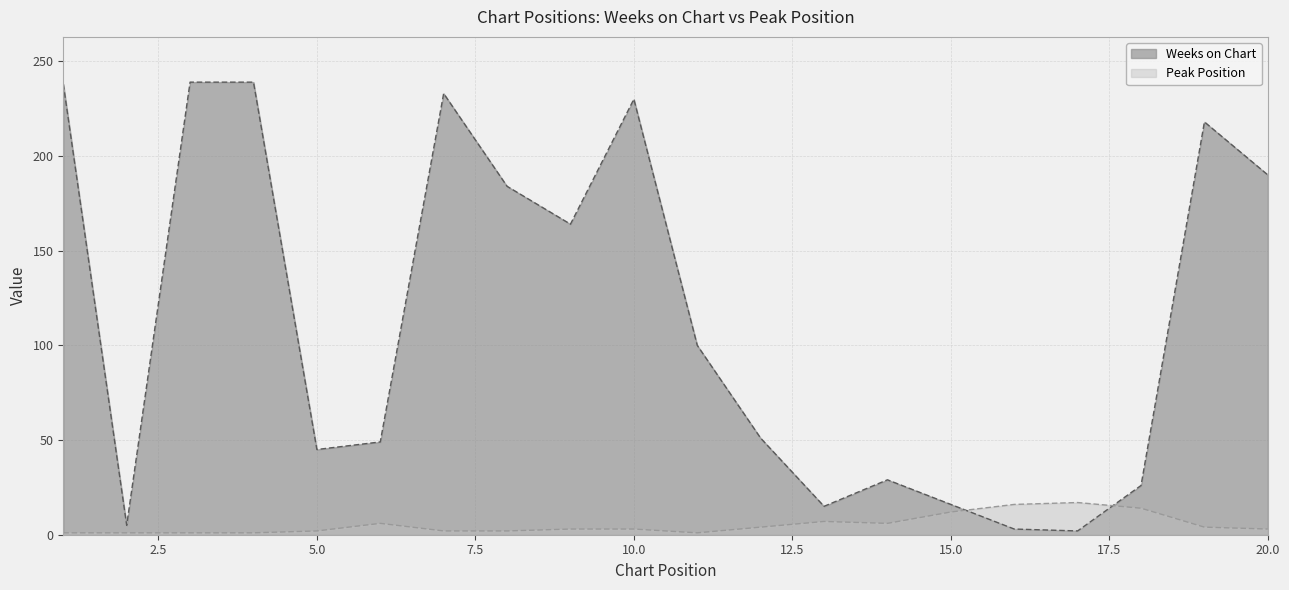

True or false: Weeks on Chart and Peak Position intersect in this chart.

True